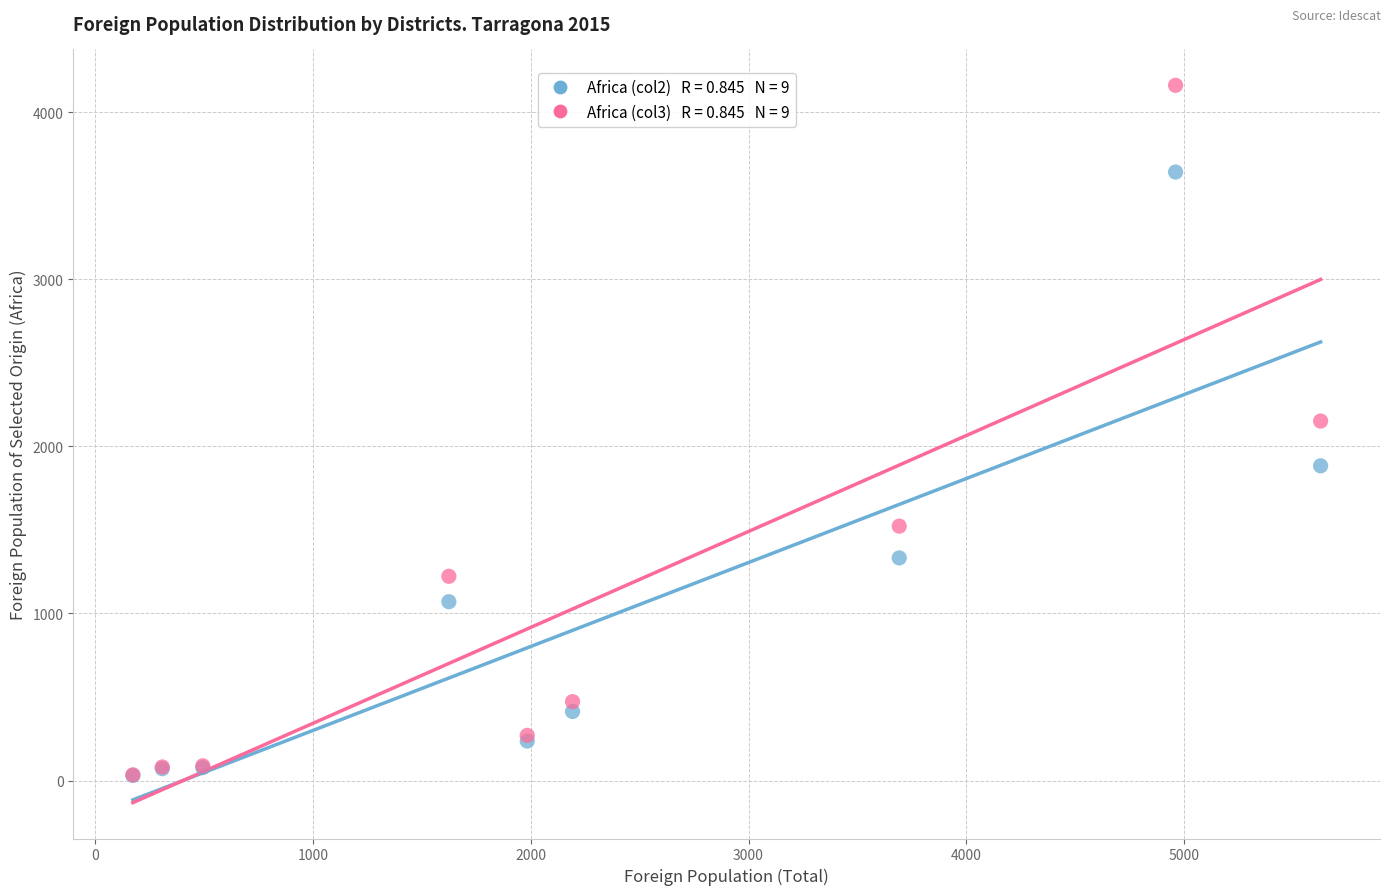

Across all series, what Y value is closest to 2095?

2151